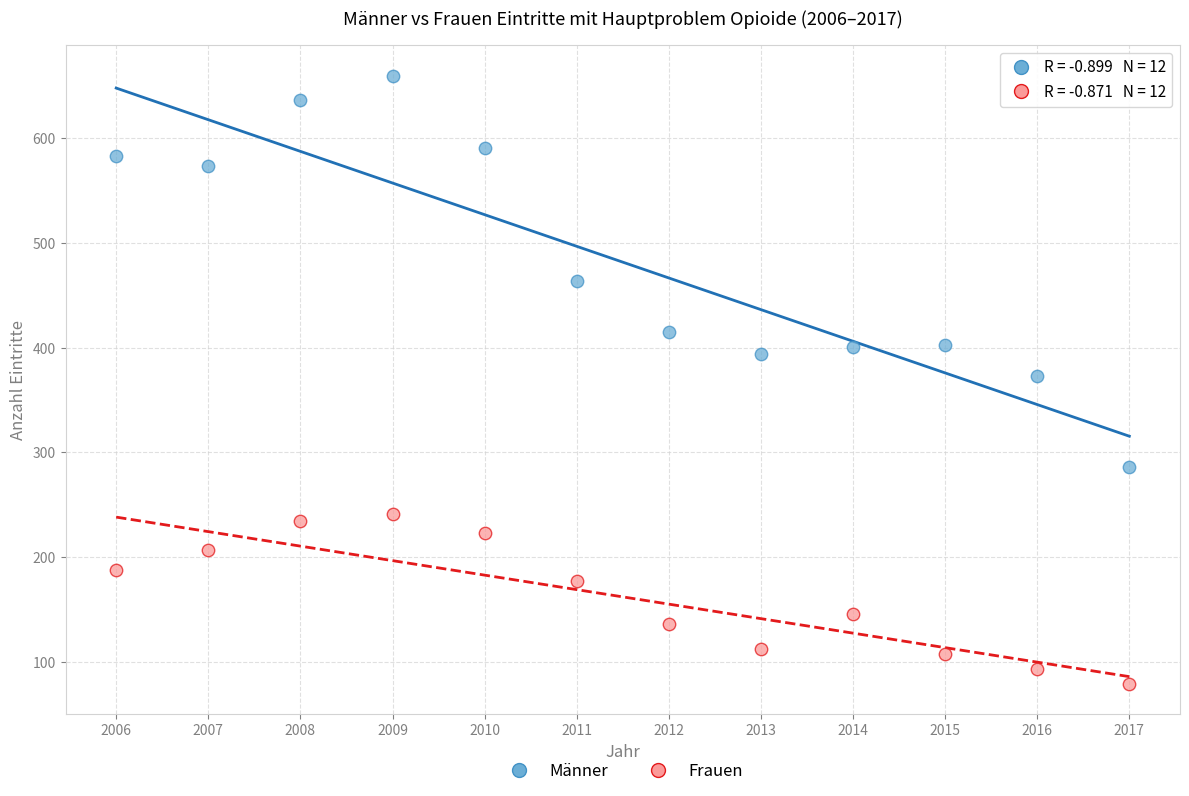

Across all data points, what is the range of X values (max minus min)?

11